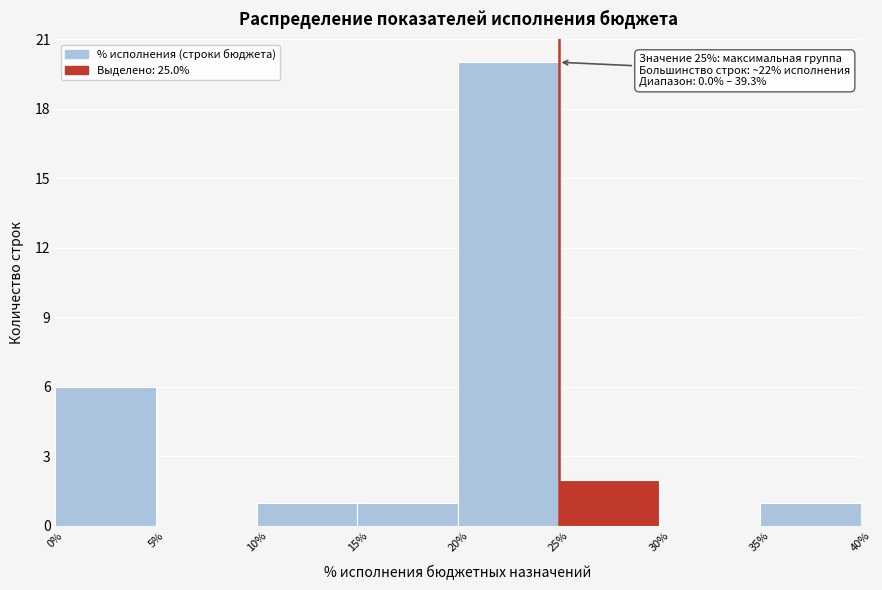

Over which range of the x-axis is the bar tallest?

20% to 25%